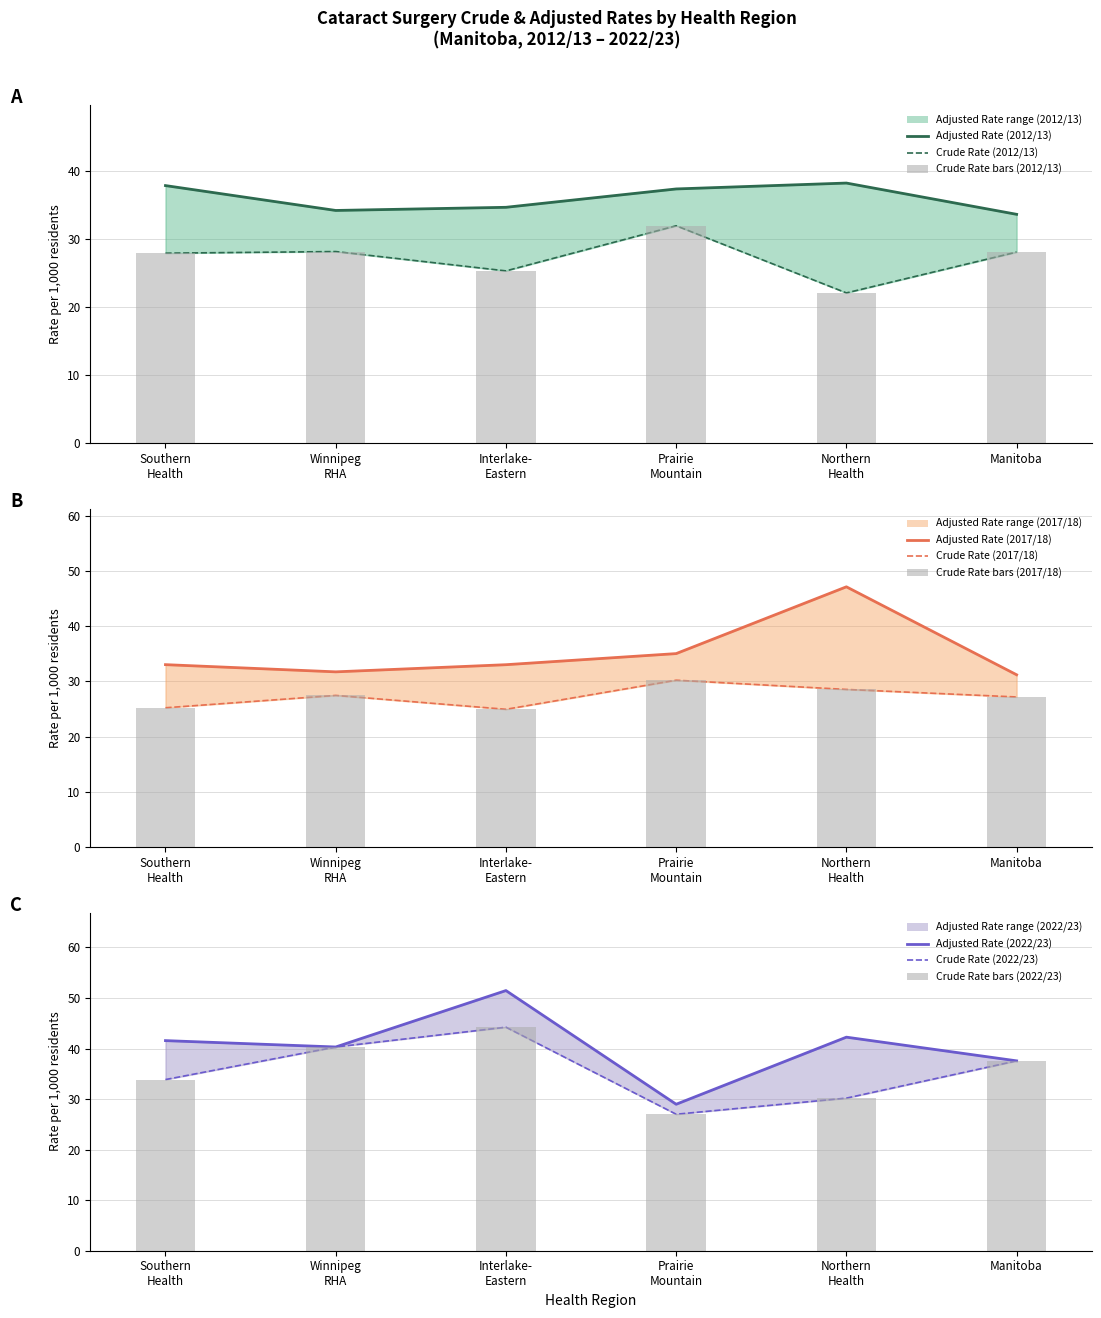

What is the highest value of the Adjusted Rate (2017/18) series?

47.1